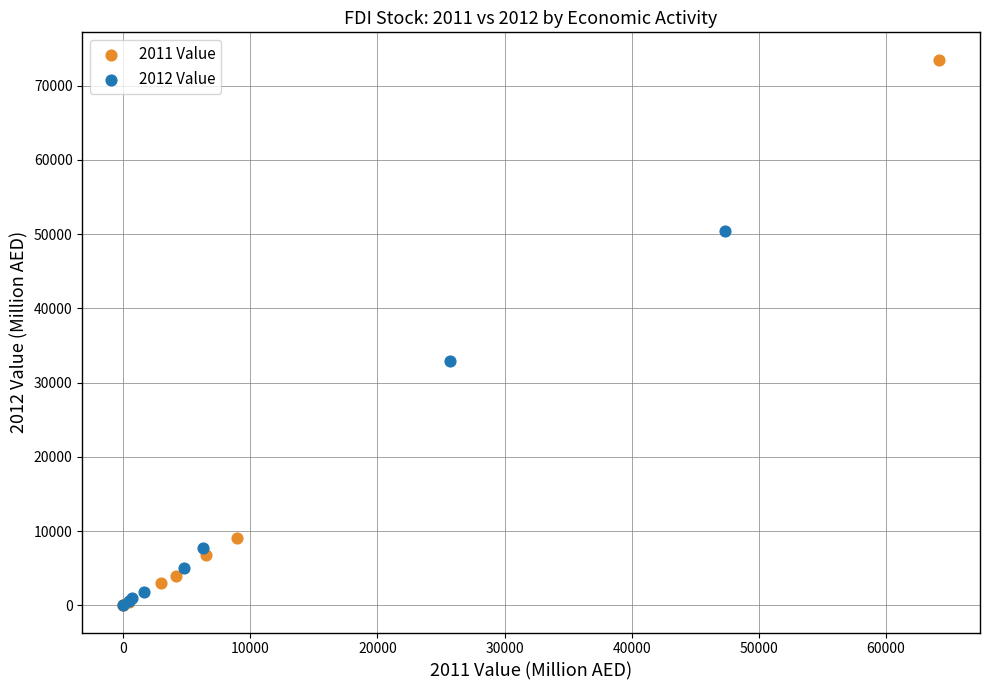

Which series has the widest spread of Y values?

2011 Value